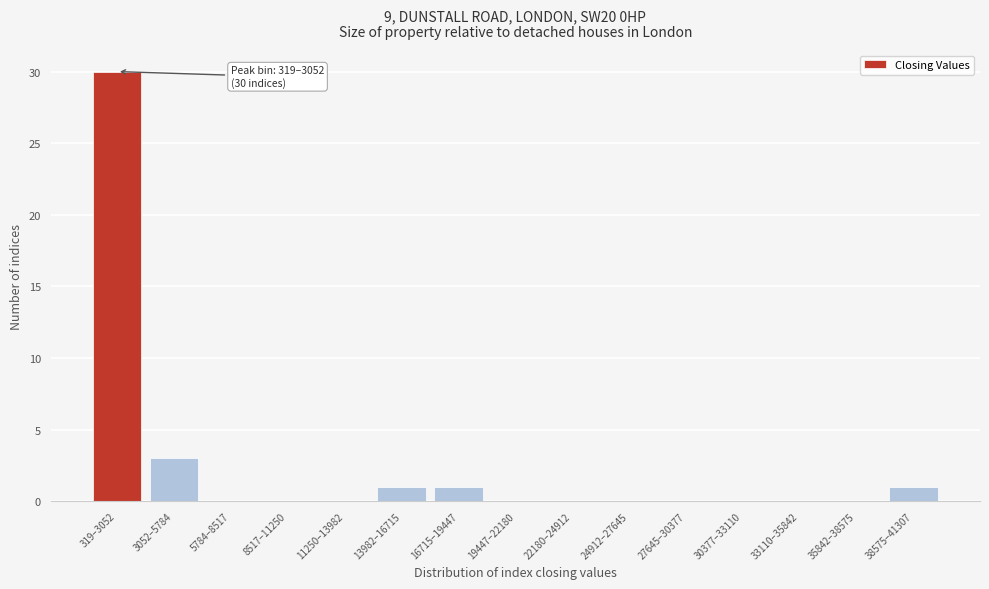

Reading right to left, transcribe all the data shown in this chart.

38575–41307=1	35842–38575=0	33110–35842=0	30377–33110=0	27645–30377=0	24912–27645=0	22180–24912=0	19447–22180=0	16715–19447=1	13982–16715=1	11250–13982=0	8517–11250=0	5784–8517=0	3052–5784=3	319–3052=30